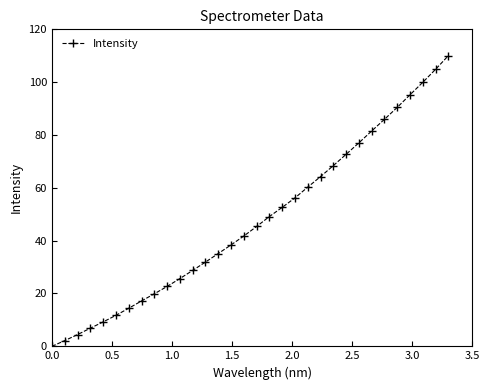

What is the average value?

47.6